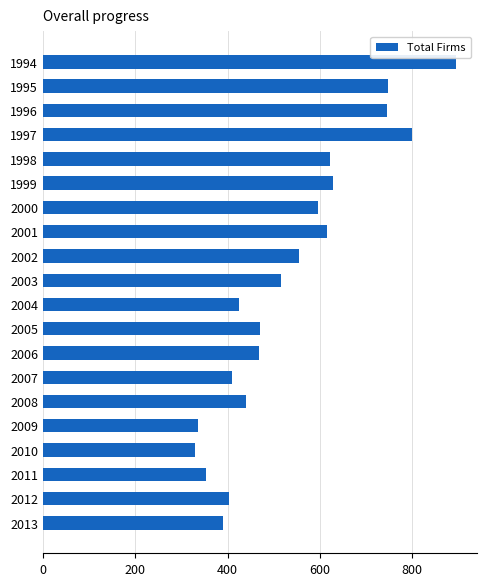

Is it true that the value at 2012 is 404?

True